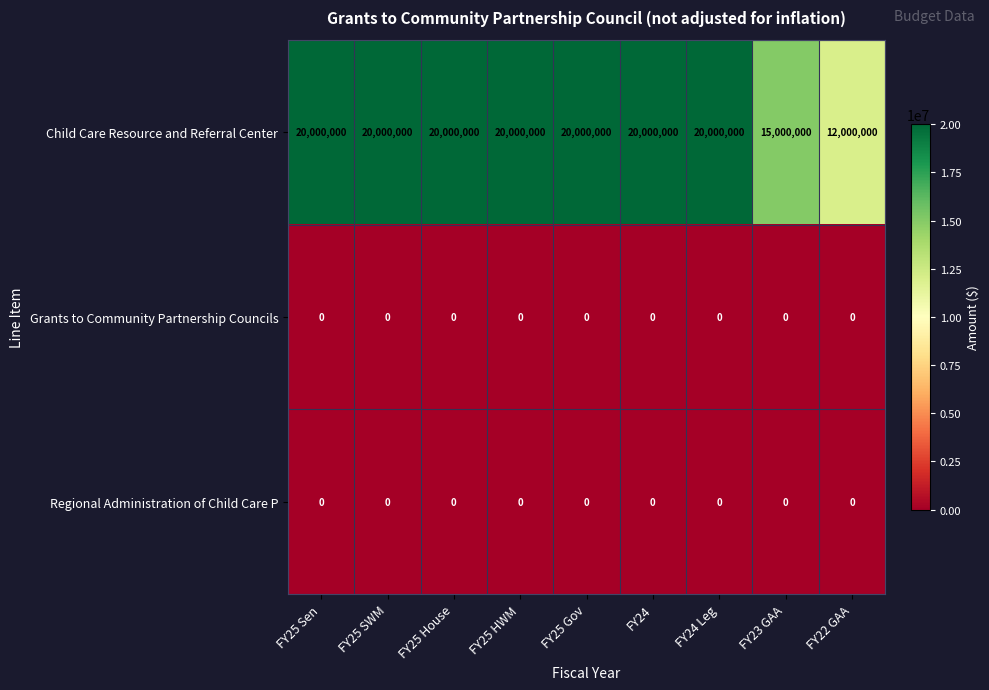

Reading right to left, extract all data points from this chart.

Child Care Resource and Referral Center: FY22 GAA=12000000	FY23 GAA=15000000	FY24 Leg=20000000	FY24=20000000	FY25 Gov=20000000	FY25 HWM=20000000	FY25 House=20000000	FY25 SWM=20000000	FY25 Sen=20000000
Grants to Community Partnership Councils: FY22 GAA=0	FY23 GAA=0	FY24 Leg=0	FY24=0	FY25 Gov=0	FY25 HWM=0	FY25 House=0	FY25 SWM=0	FY25 Sen=0
Regional Administration of Child Care P: FY22 GAA=0	FY23 GAA=0	FY24 Leg=0	FY24=0	FY25 Gov=0	FY25 HWM=0	FY25 House=0	FY25 SWM=0	FY25 Sen=0